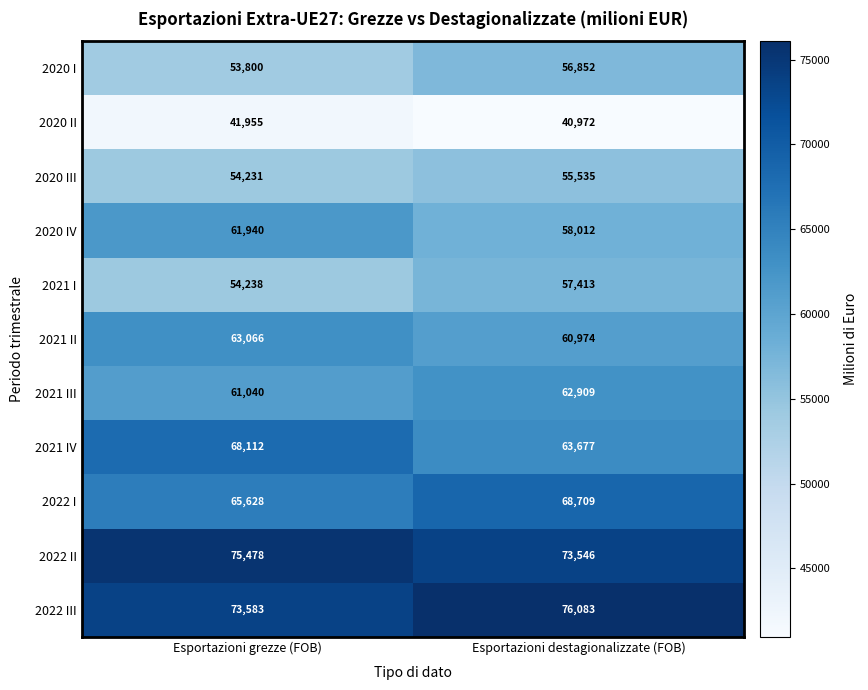

The value of 2020 II at Esportazioni destagionalizzate (FOB) is 40972. True or false?

True